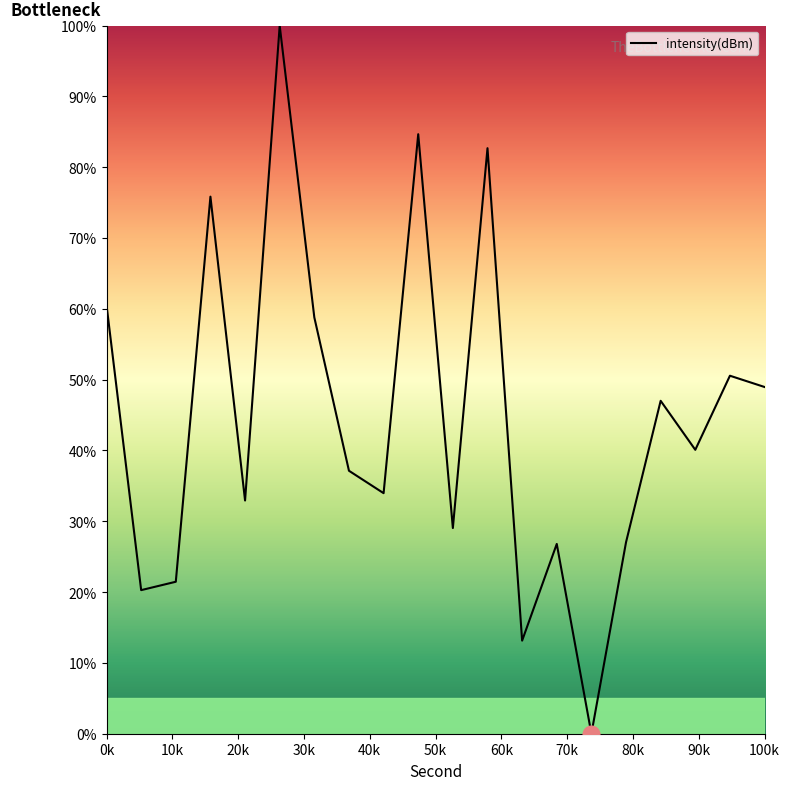

What is the difference between the maximum and minimum values?

100.0